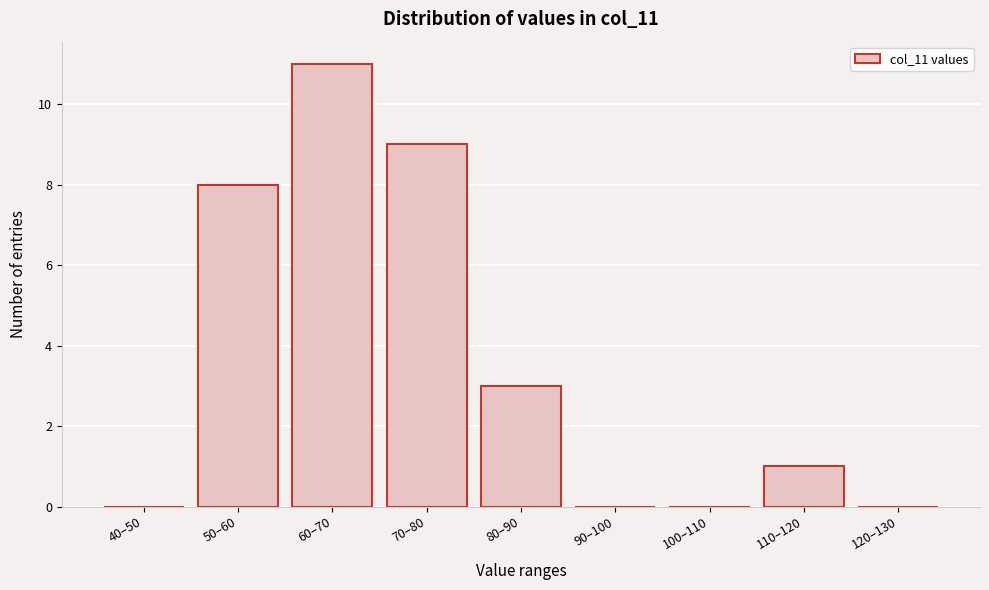

Reading left to right, list all the values displayed in this chart.

40–50=0	50–60=8	60–70=11	70–80=9	80–90=3	90–100=0	100–110=0	110–120=1	120–130=0